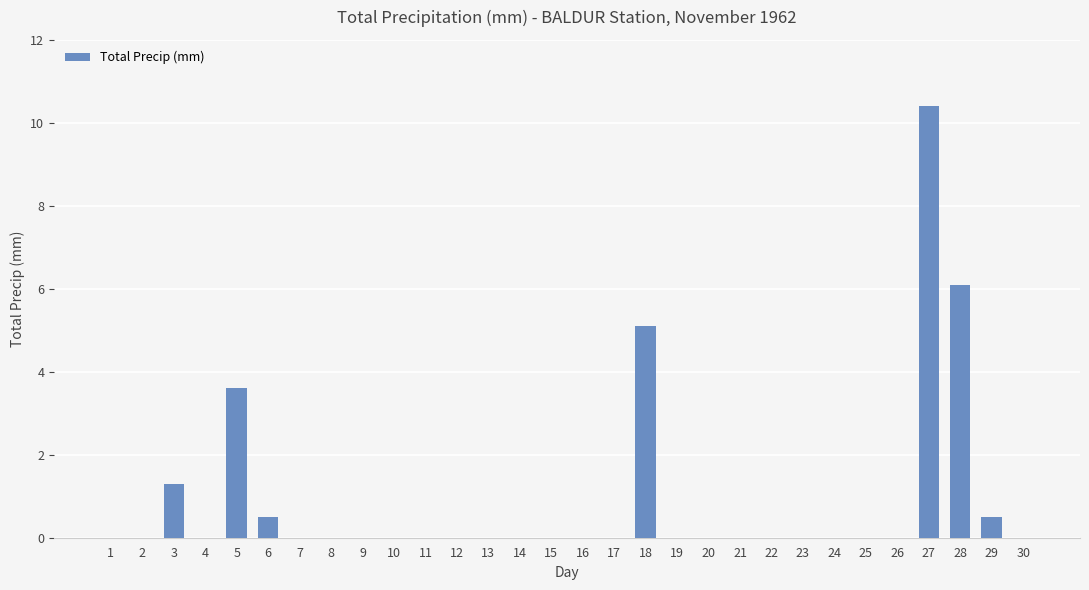

At which label is the value closest to 5?

18